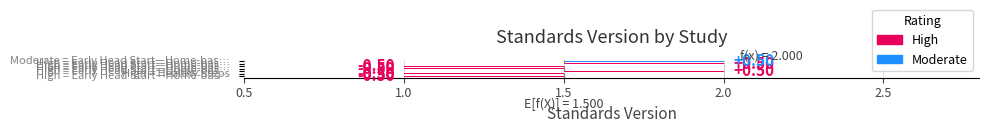

Is it true that the value at WWHV058031 is 2?

True